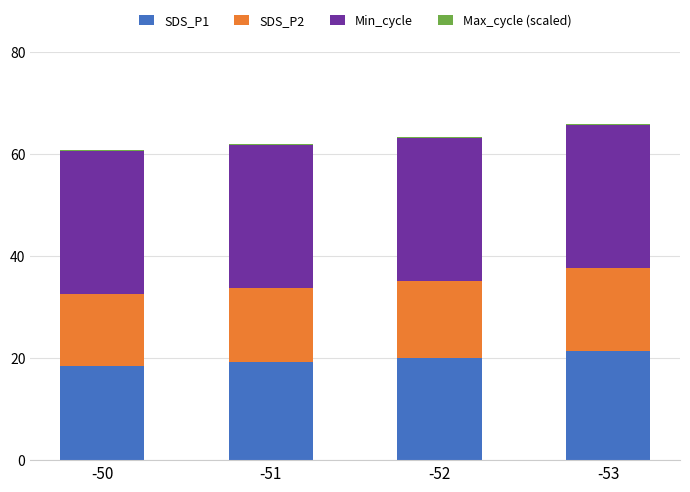

What is the sum of all SDS_P1 values?

79.2